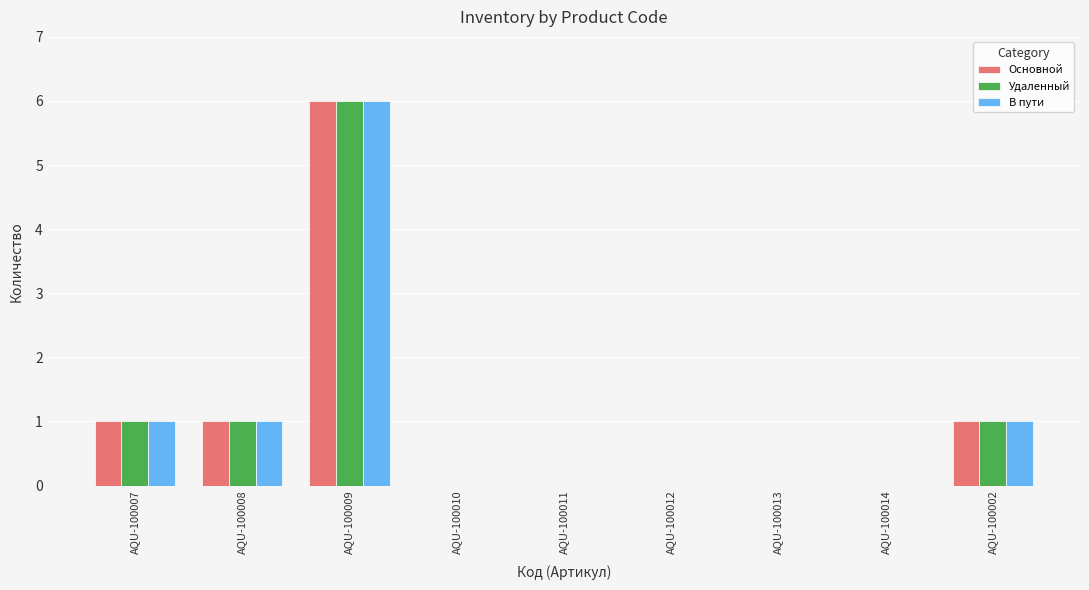

How many categories are shown in the chart?

9